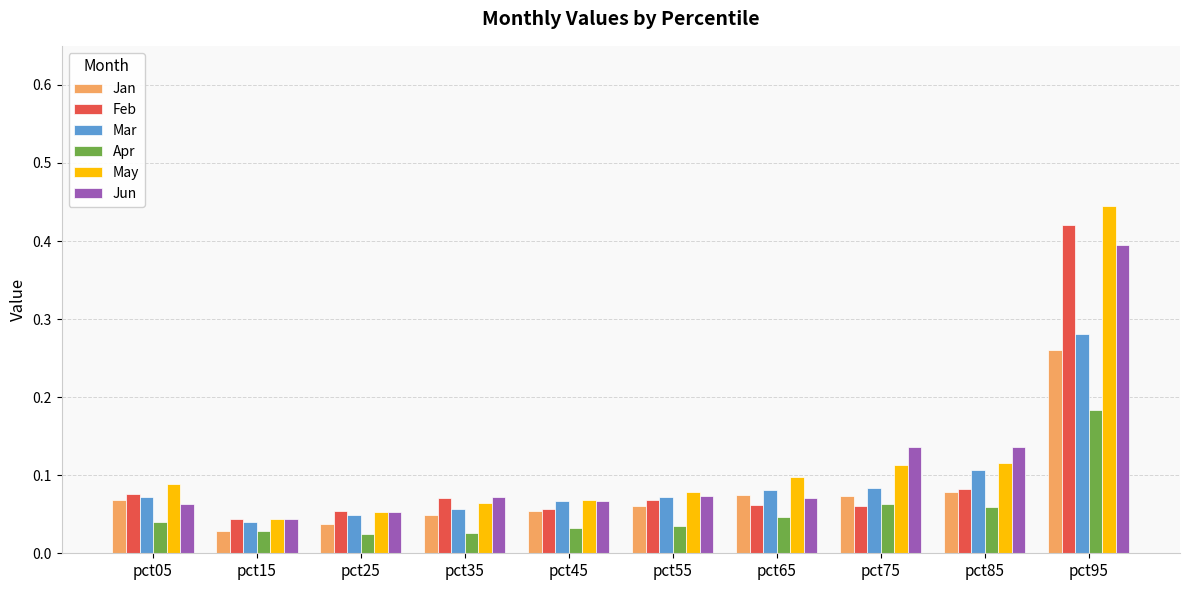

How many Apr values are between 0 and 1?

10